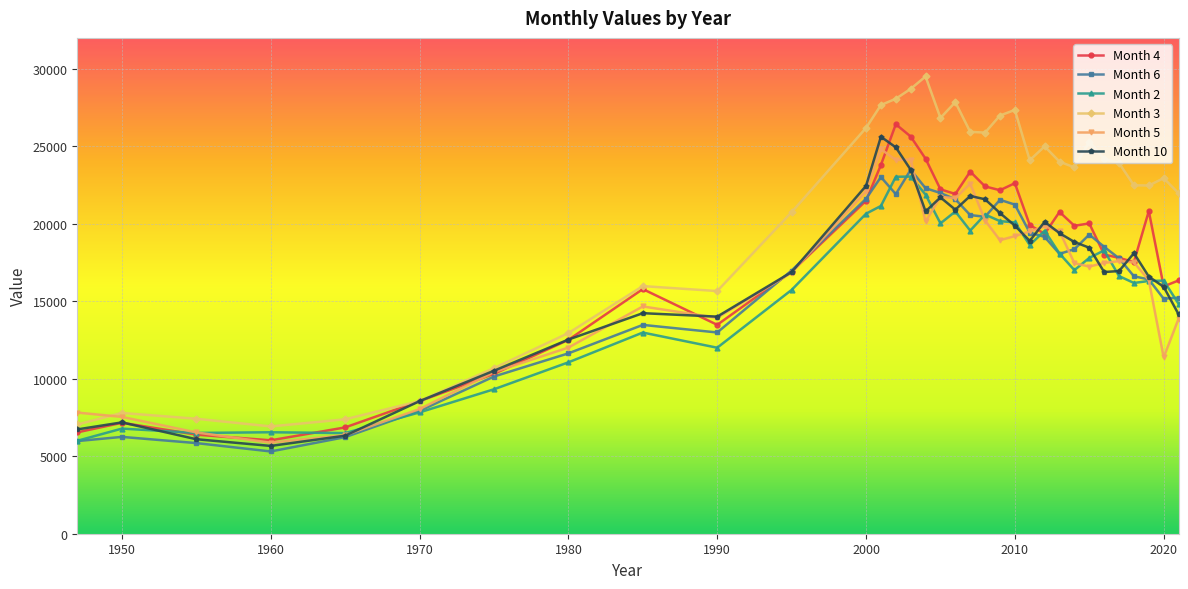

How many distinct data groups are displayed?

6